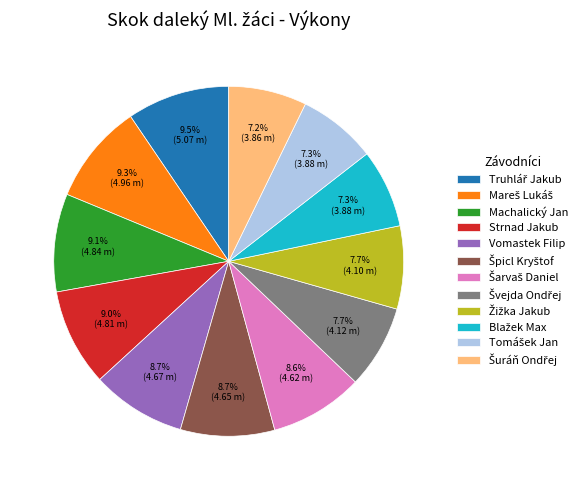

What portion of the pie excludes Strnad Jakub?

91.0%